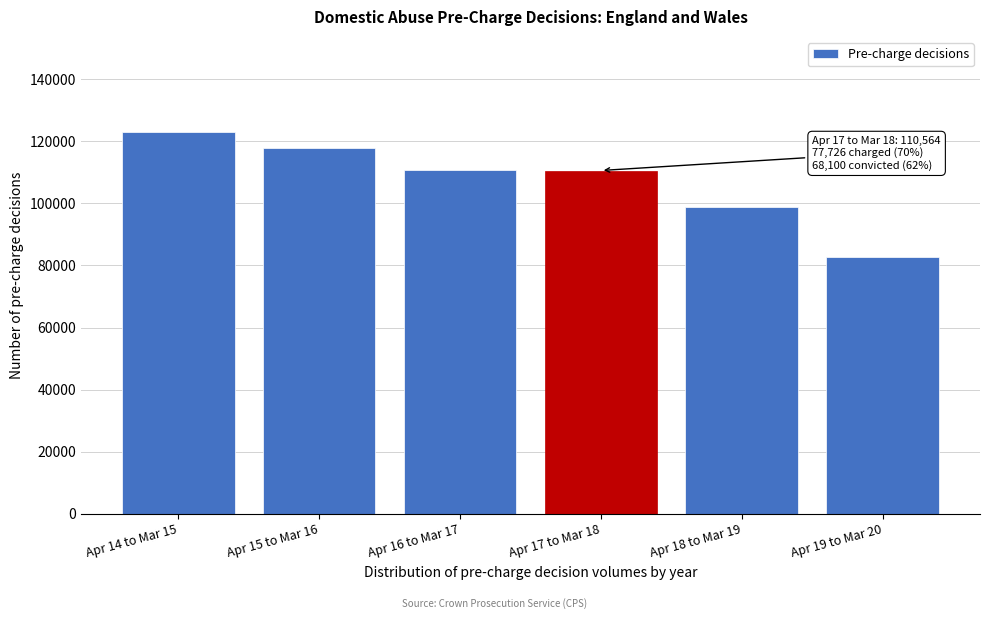

At which label is the value closest to 102753?

Apr 18 to Mar 19